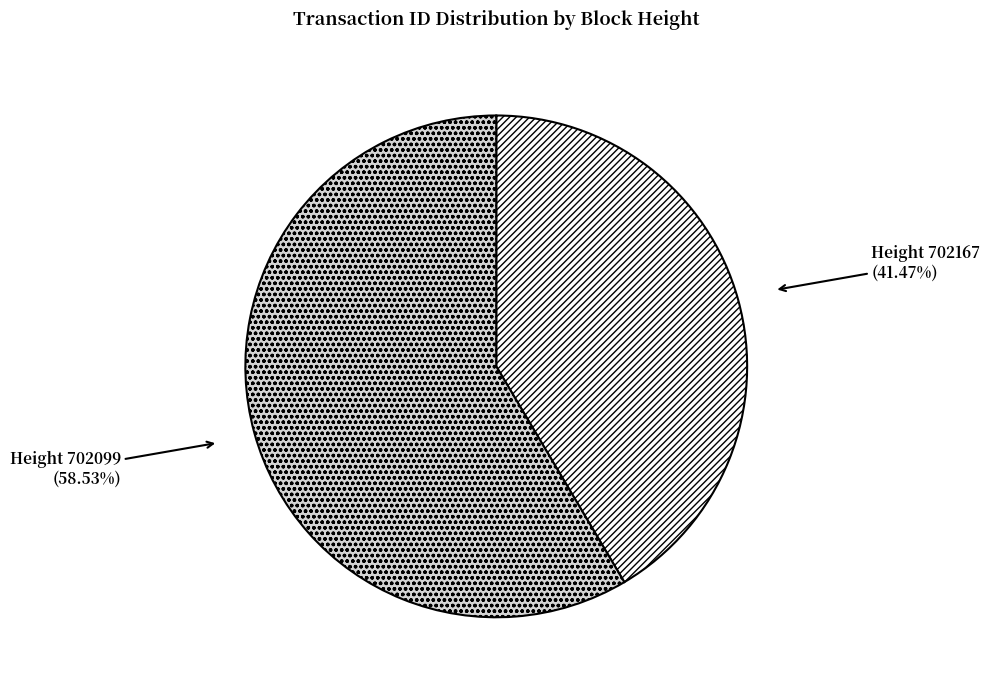

Approximately how many times larger is the value at Height 702099 compared to Height 702167?

1.4